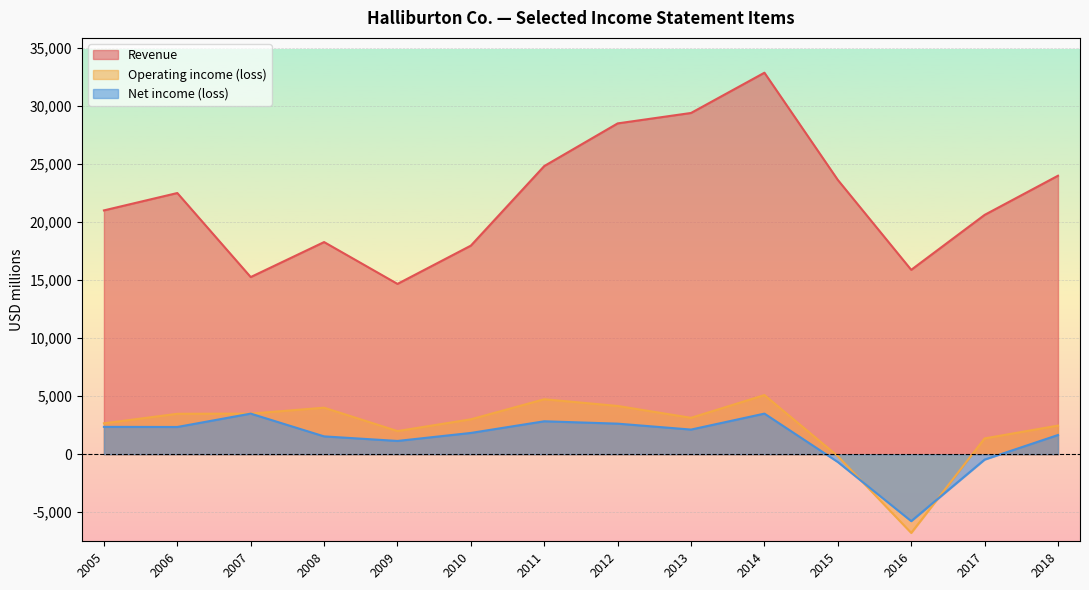

What is the lowest value of the Revenue series?

14675